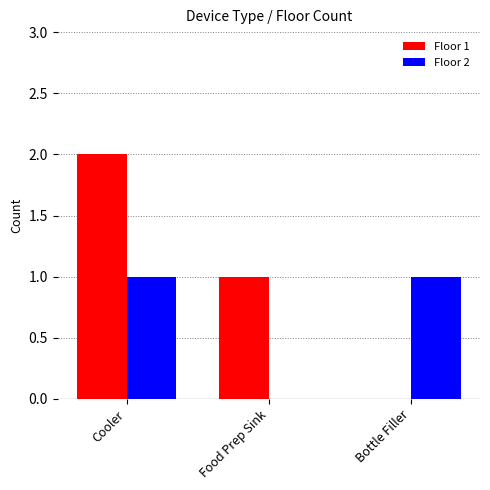

Which series changed the most between Food Prep Sink and Bottle Filler?

Floor 1